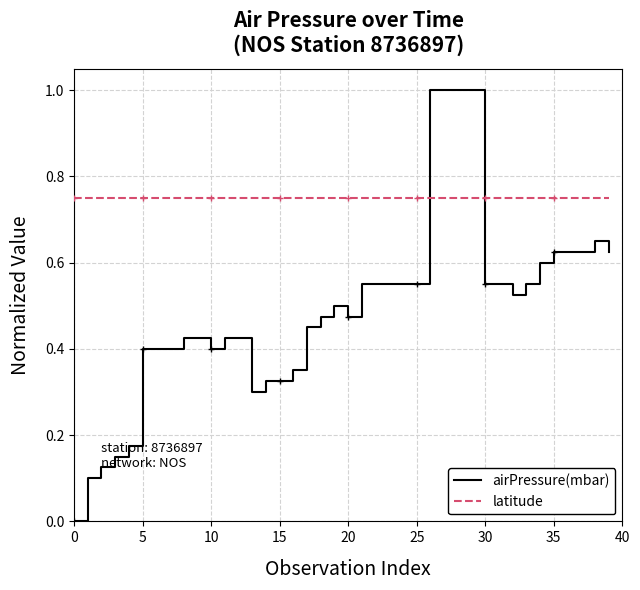

Does the chart have visible grid lines?

Yes